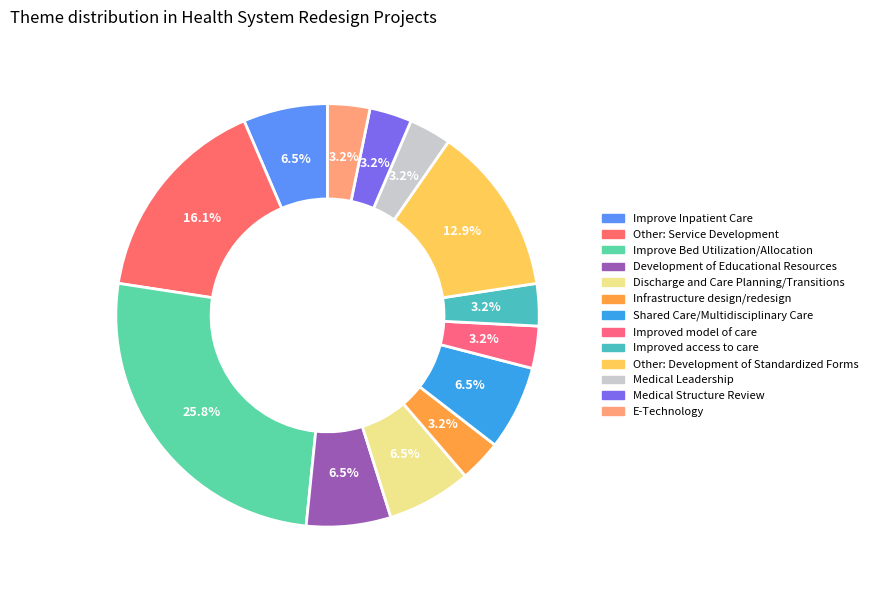

True or false: Medical Leadership accounts for 3% of the total.

True